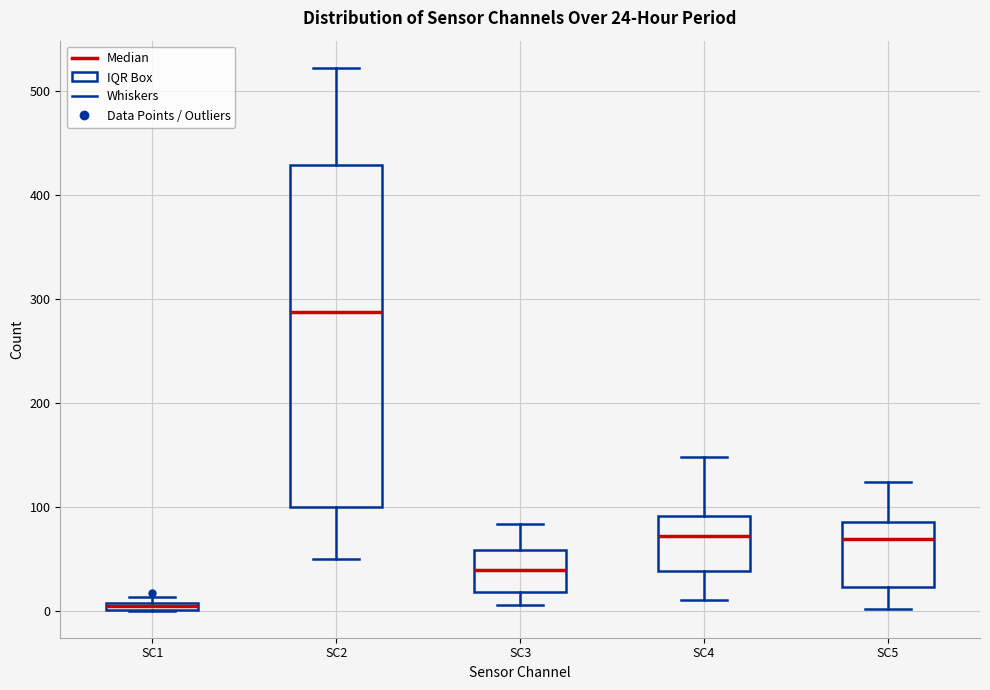

Comparing the boxes themselves (not the whiskers), which one is the tallest?

SC2